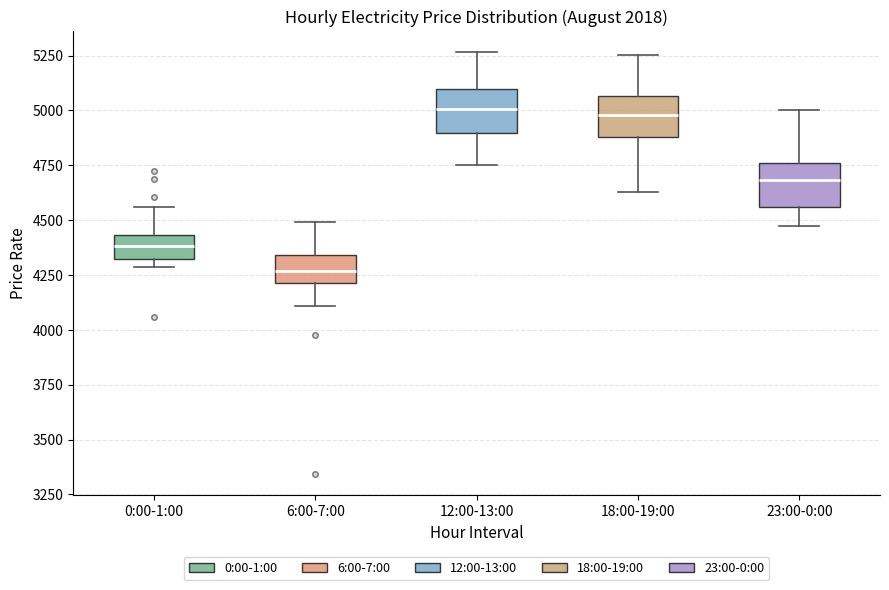

Reading left to right, read every box against the y-axis: the position of its median line, the range the box covers, and the ends of its whiskers. The values are not printed on the chart, so give them approximately, as read against the axis.

0:00-1:00: median 4400, box 4300 to 4450, whiskers 4300 (just below the box's lower edge) to 4550
6:00-7:00: median 4250, box 4200 to 4350, whiskers 4100 to 4500
12:00-13:00: median 5000, box 4900 to 5100, whiskers 4750 to 5250
18:00-19:00: median 5000, box 4900 to 5050, whiskers 4650 to 5250
23:00-0:00: median 4700, box 4550 to 4750, whiskers 4450 to 5000